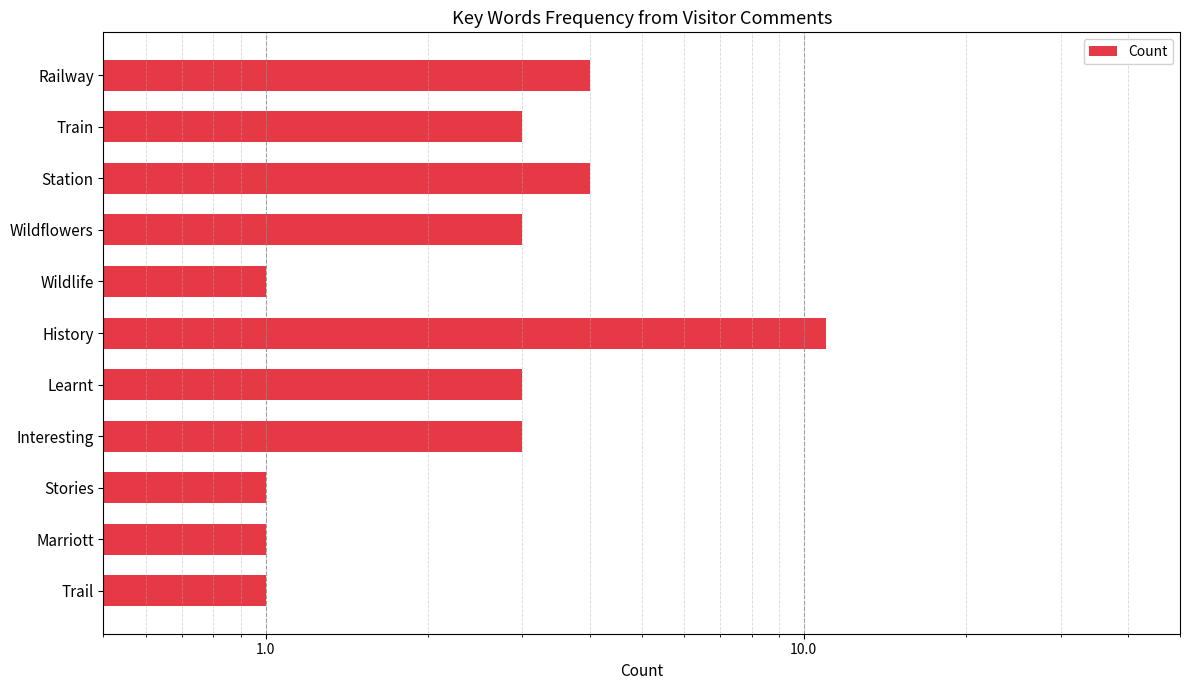

How many data points does each series have?

11